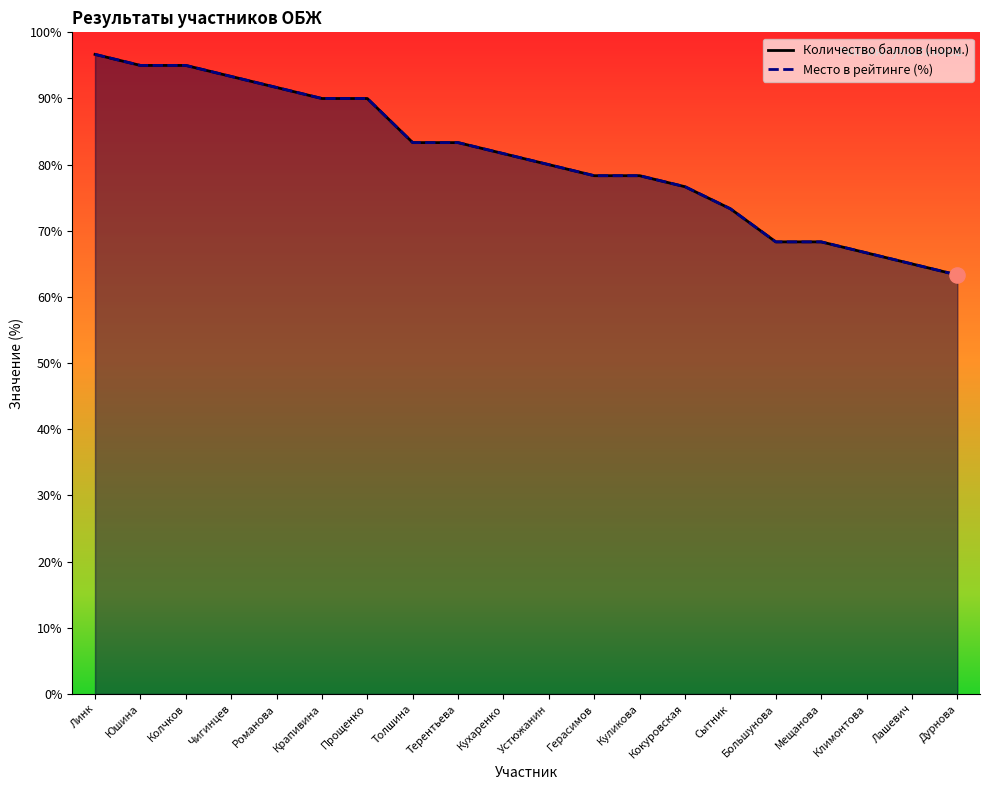

Which series contains the lowest Y value?

Место в рейтинге (%)